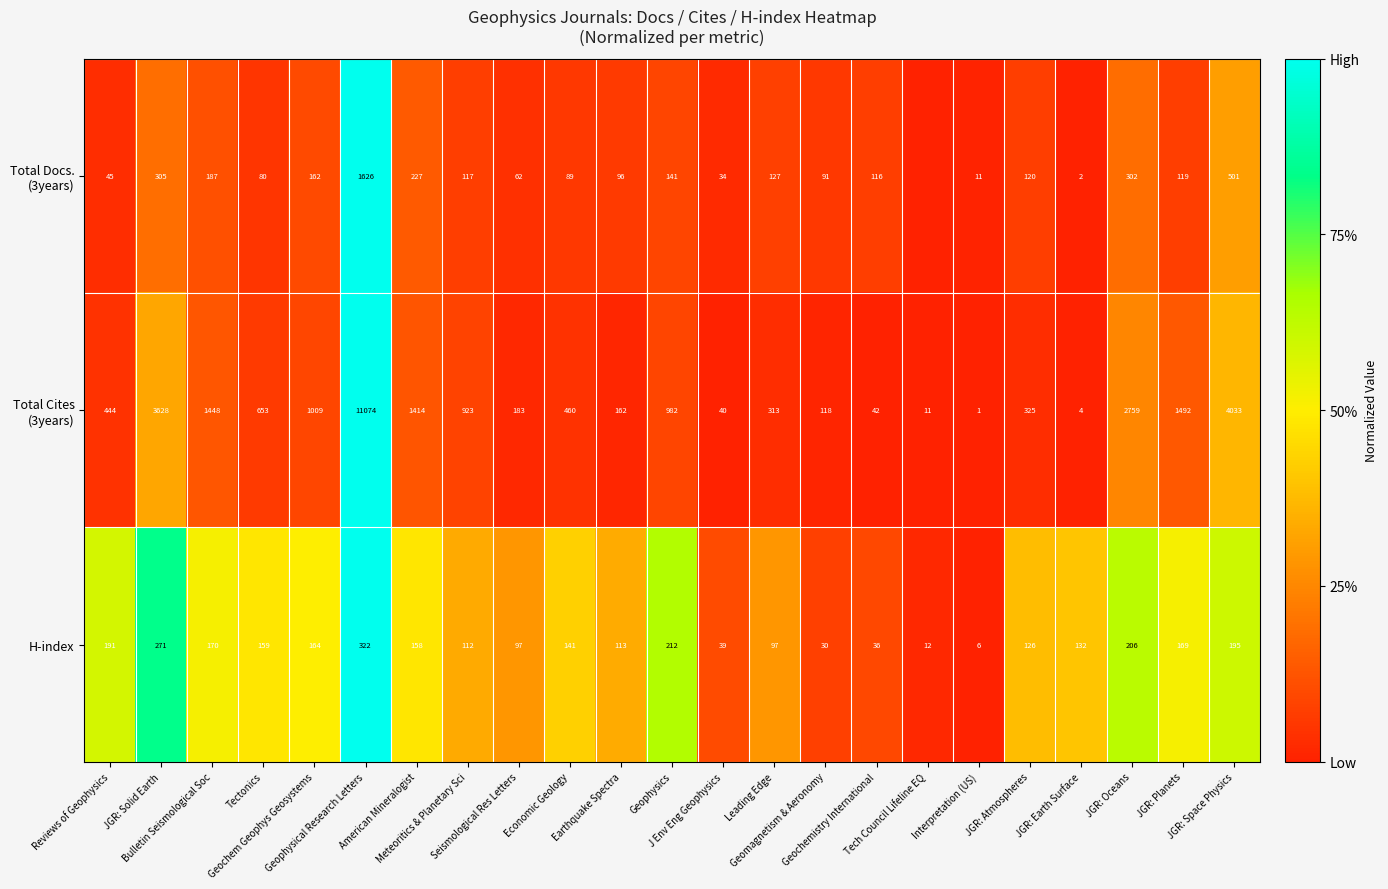

What is the average value of the H-index series?

137